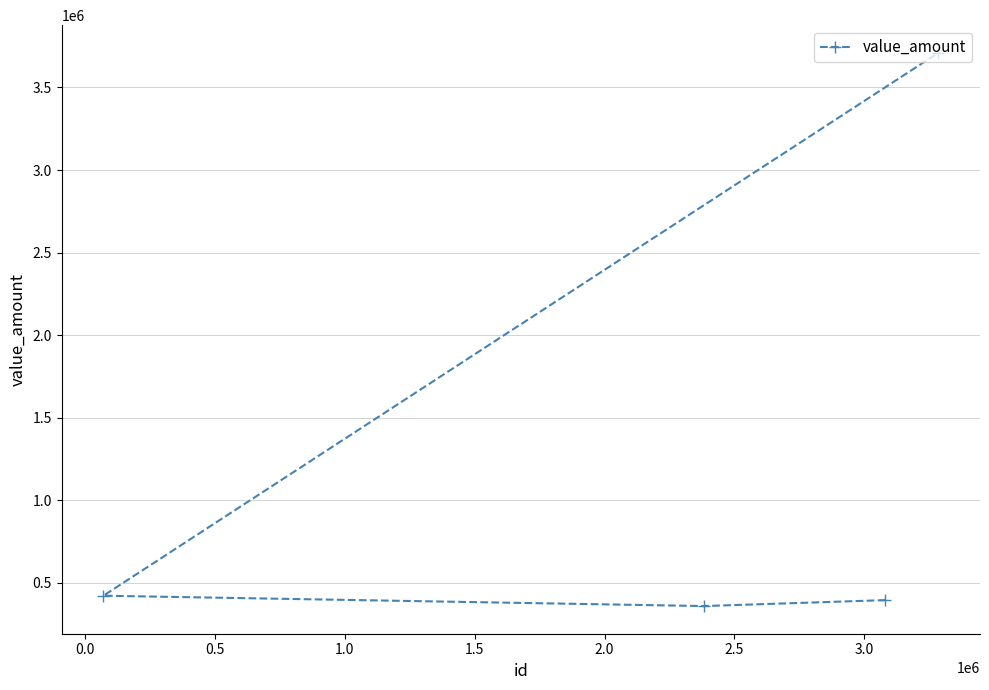

What is the maximum value shown in the chart?

3709786.3